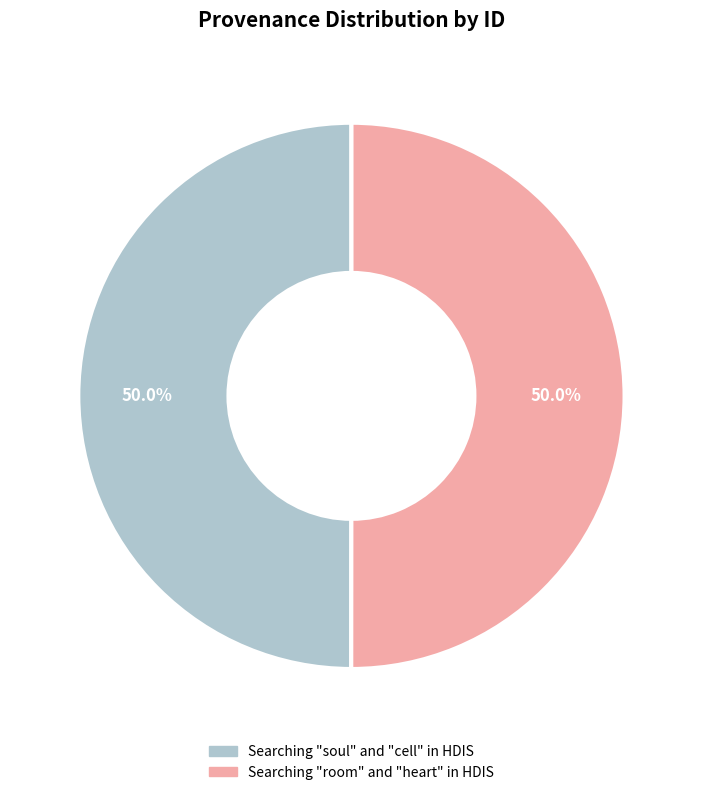

What is the ratio of the value at Searching "room" and "heart" in HDIS to the value at Searching "soul" and "cell" in HDIS?

1.0